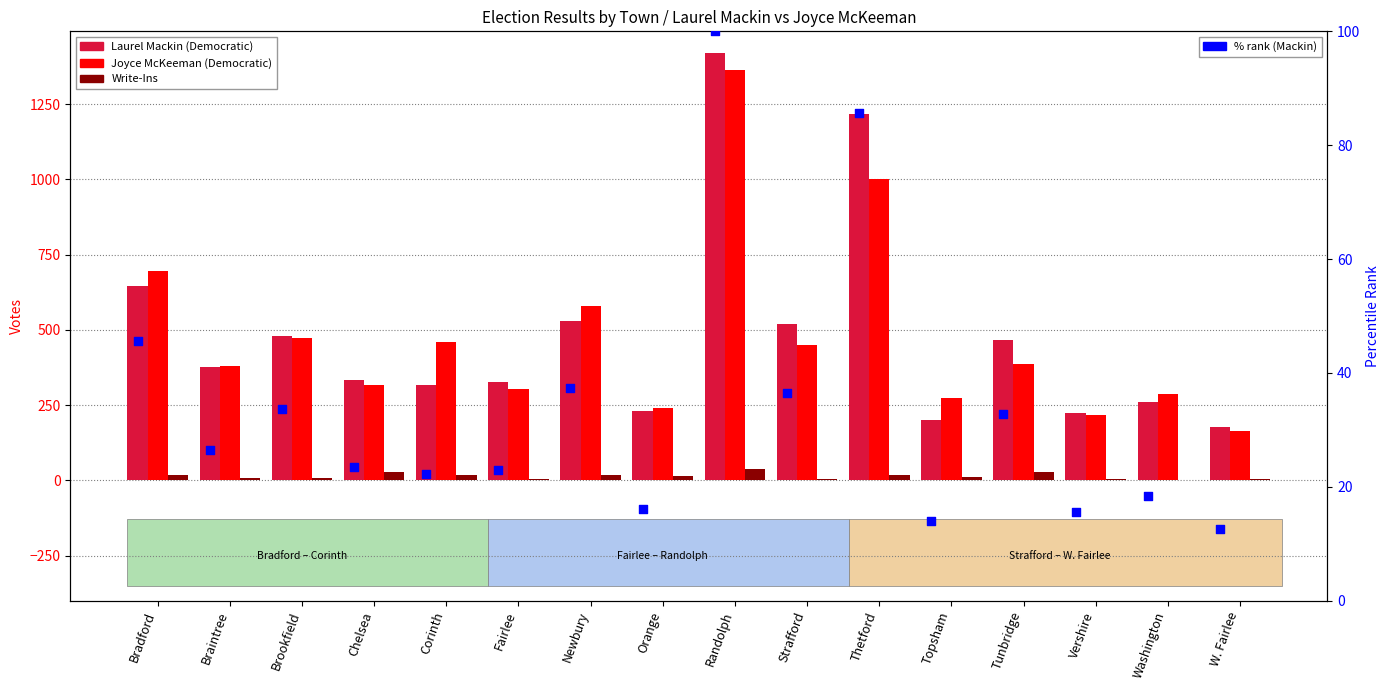

Is the value of Write-Ins at Braintree greater than the value of Laurel Mackin at Brookfield?

No